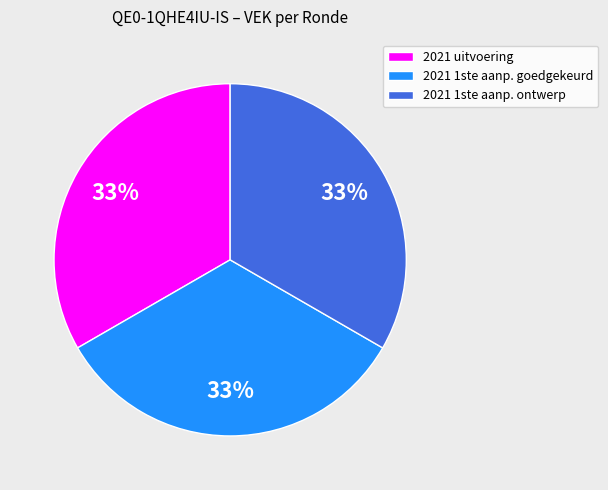

To the nearest percent, what is the combined percentage of 2021 uitvoering and 2021 1ste aanp. goedgekeurd?

67%